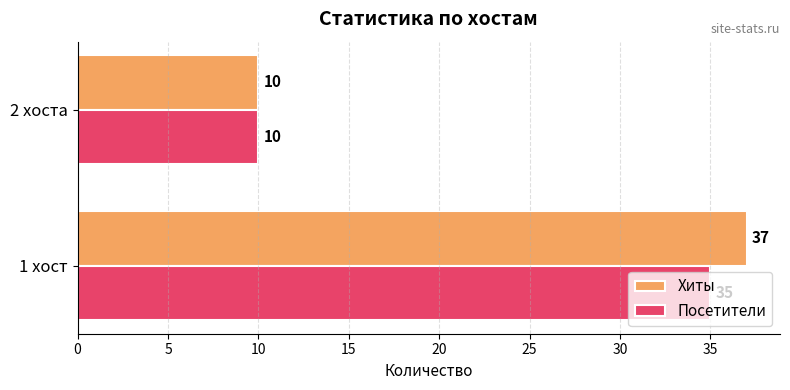

How many data points in Посетители are less than 35?

1